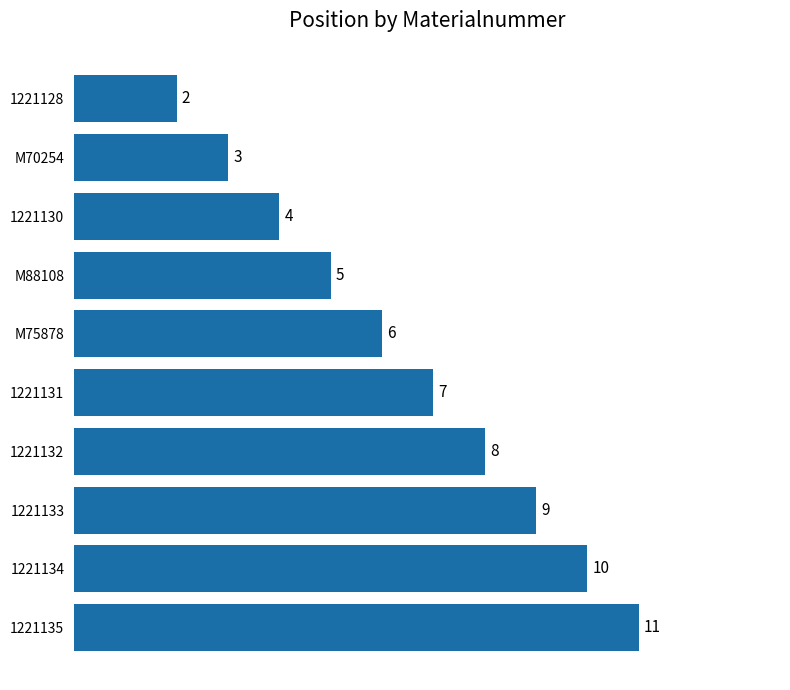

Which label corresponds to the largest value in the chart?

1221135